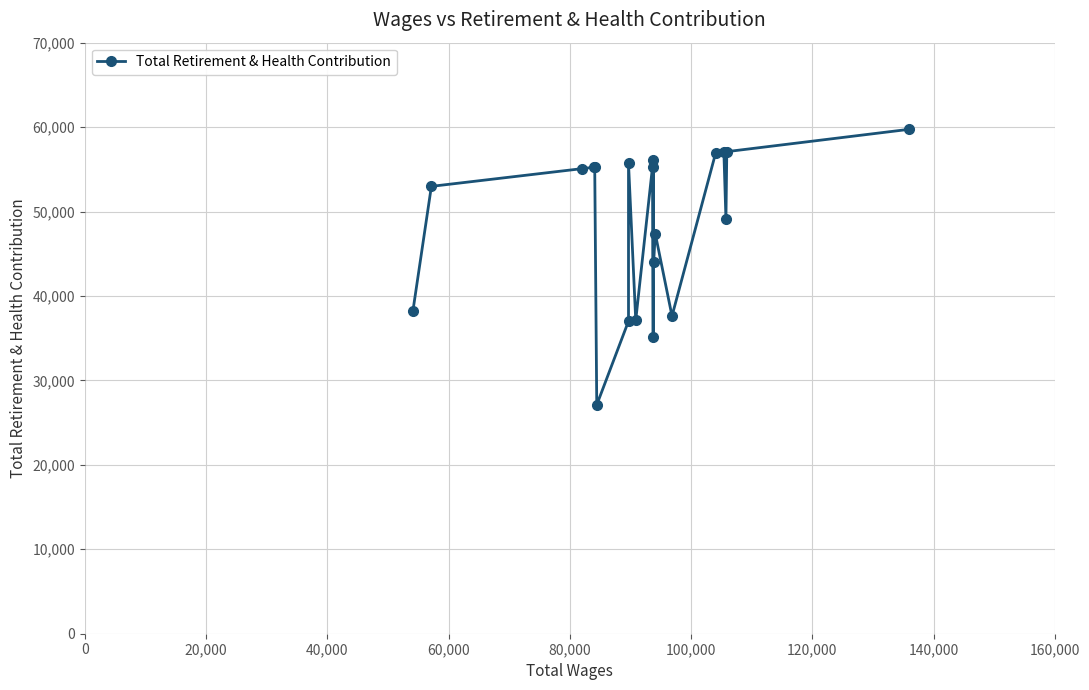

How many data points are less than 55086?

10